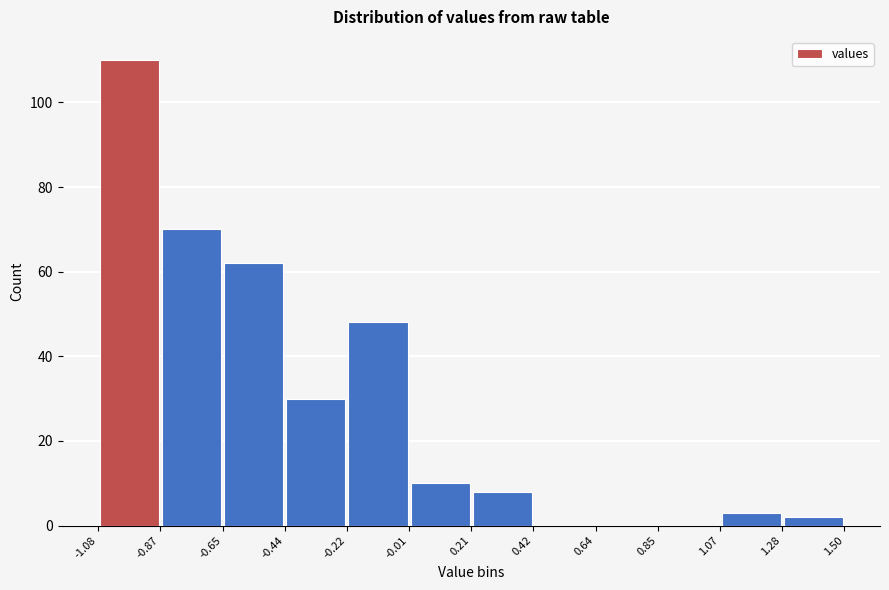

Reading left to right, list every bar in this chart as the range it spans on the x-axis followed by its height. The values are not printed on the chart, so give them approximately, as read against the axis.

-1.08 to -0.87: 110
-0.87 to -0.65: 70
-0.65 to -0.44: 62
-0.44 to -0.22: 30
-0.22 to -0.01: 48
-0.01 to 0.21: 10
0.21 to 0.42: 8
0.42 to 0.64: 0
0.64 to 0.85: 0
0.85 to 1.07: 0
1.07 to 1.28: 4
1.28 to 1.50: 2